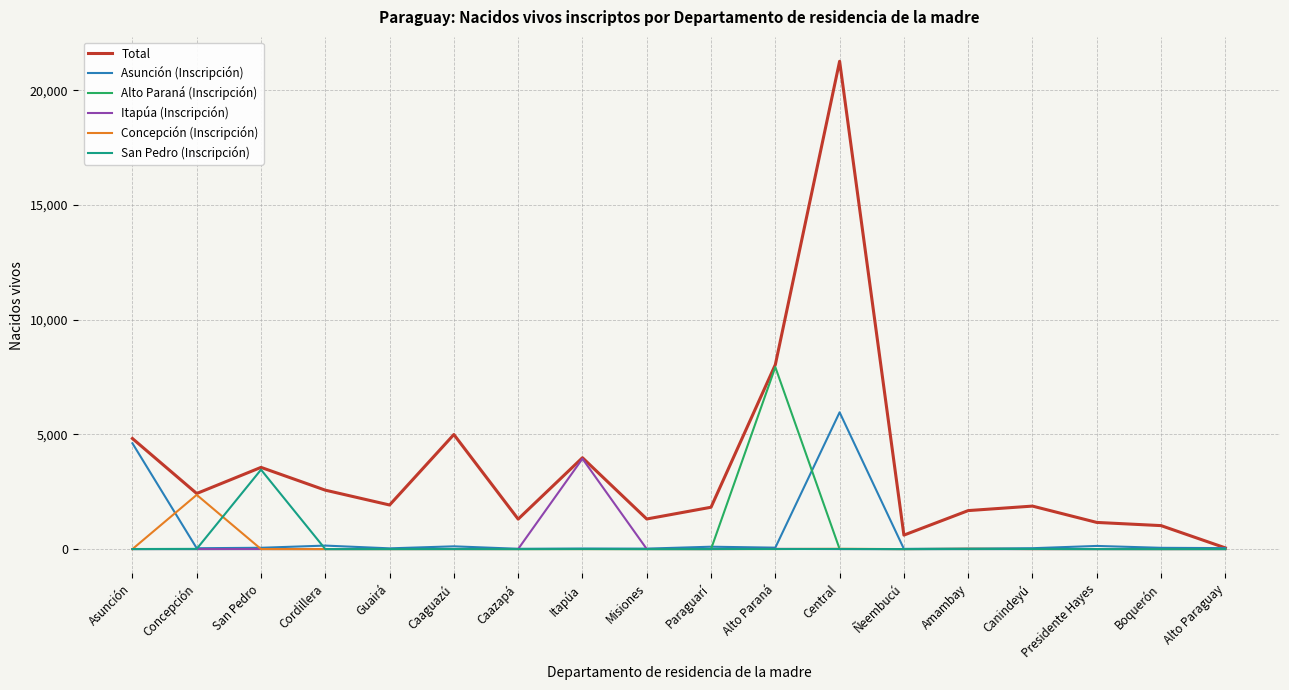

Is it true that Itapúa (Inscripción) equals -1390 at Alto Paraguay?

False